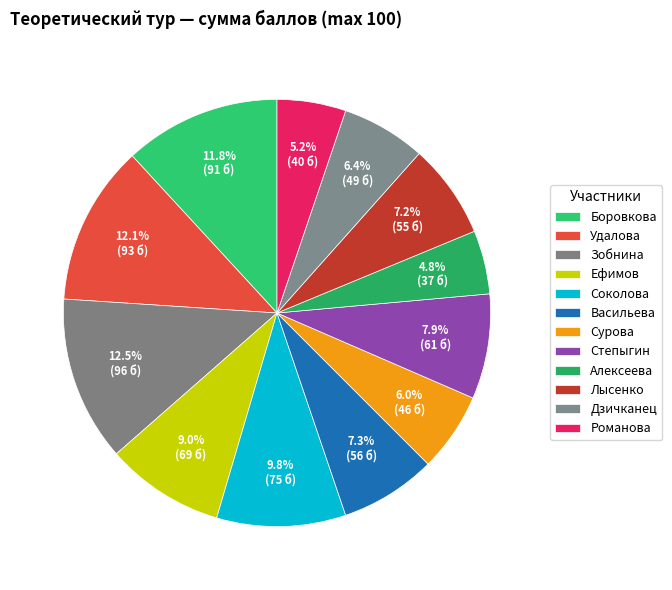

Approximately how many times larger is the value at Дзичканец compared to Зобнина?

0.5